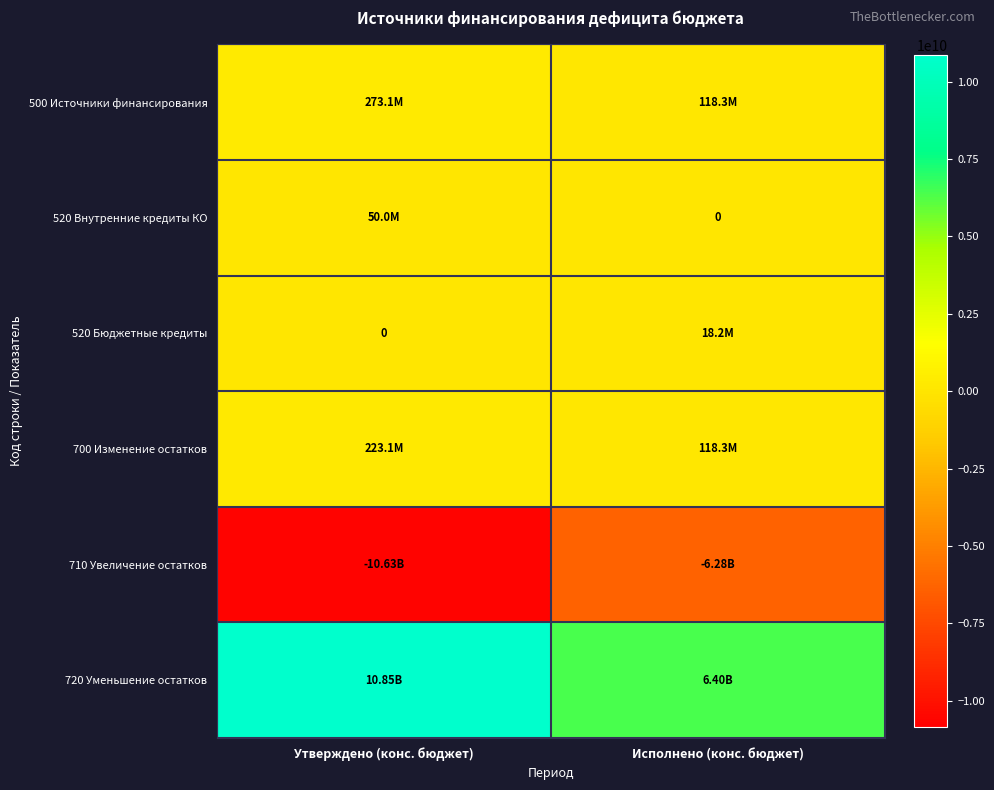

How many data points does each series have?

2